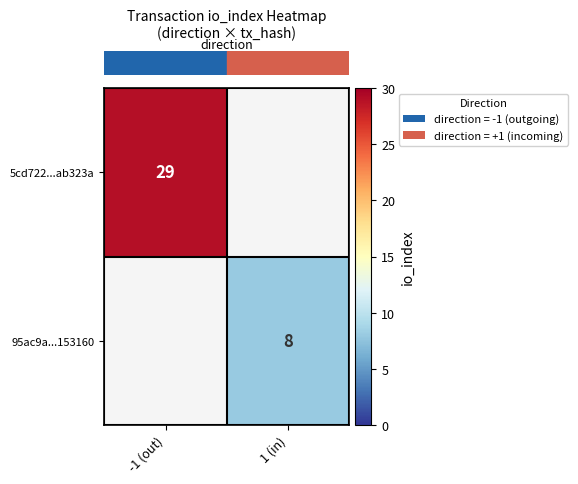

Which category has the highest value in the row_0 series?

-1 (out)